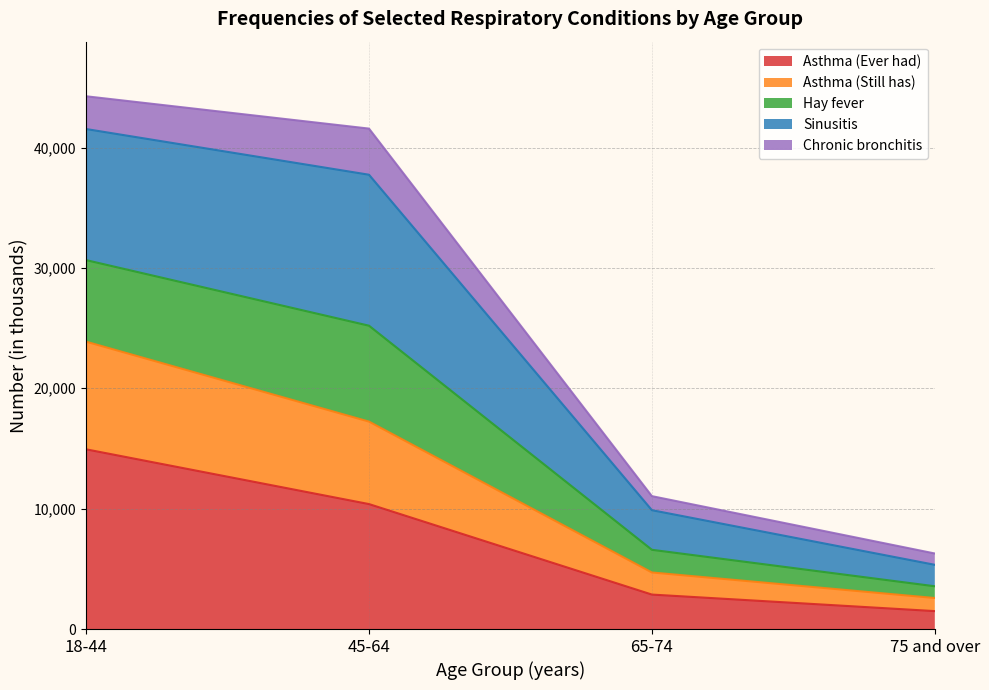

What is the total value across all series at 18-44?

44256